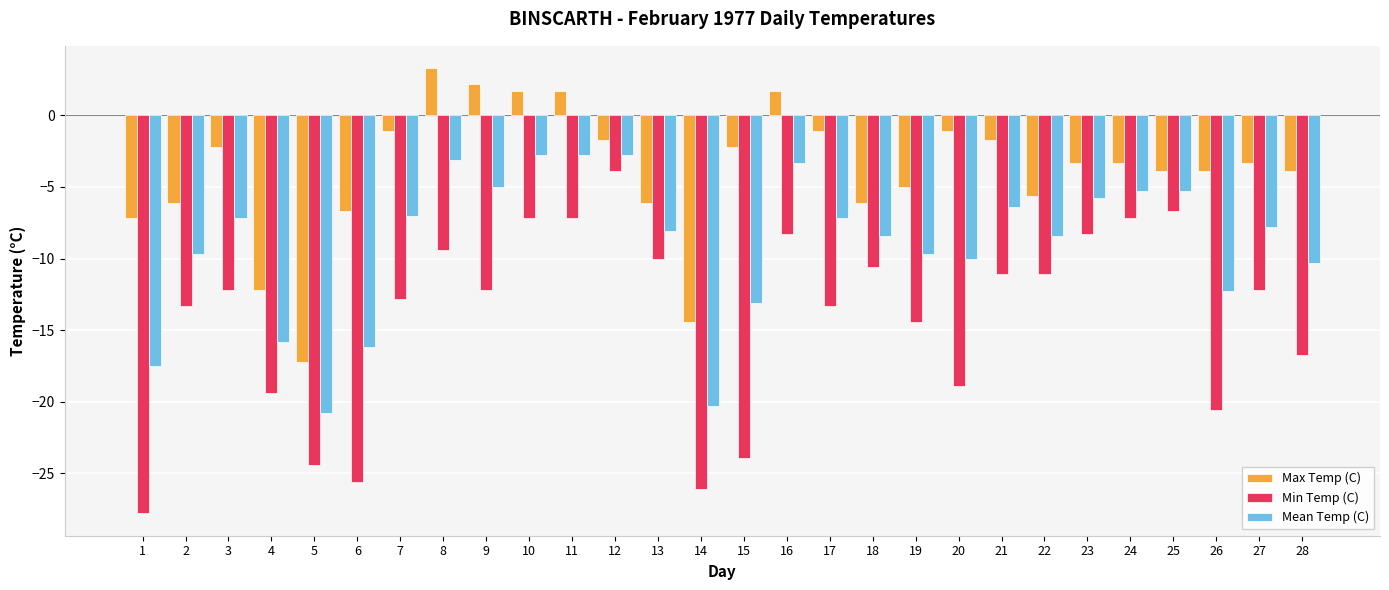

What is the total value across all series at 27?

-23.3